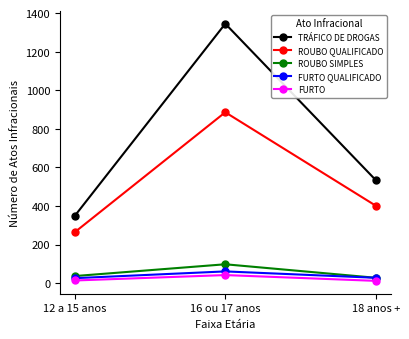

True or false: ROUBO QUALIFICADO has a value of 279 at 18 anos +.

False